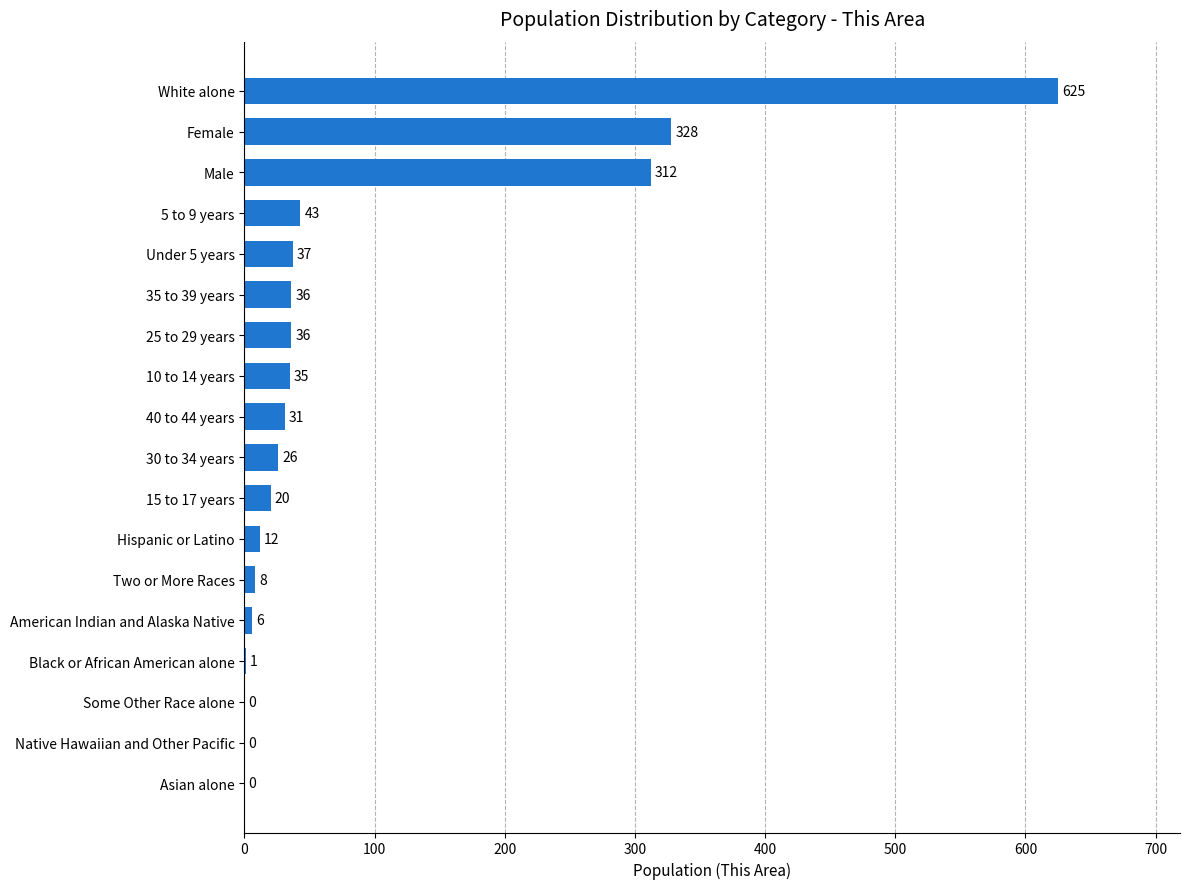

What is the average value?

86